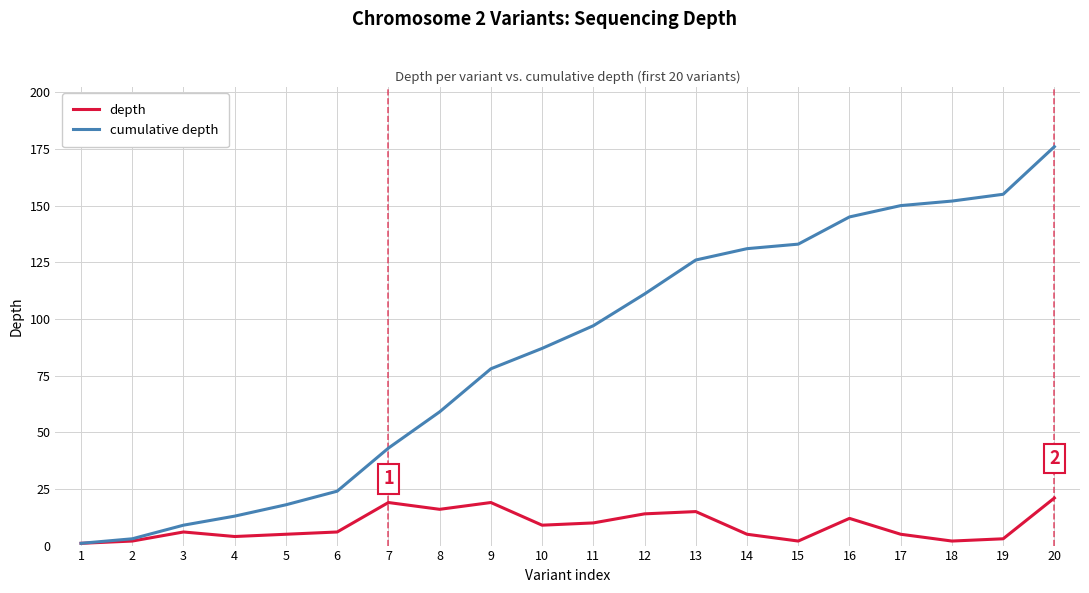

At how many categories does at least one series exceed 62?

12